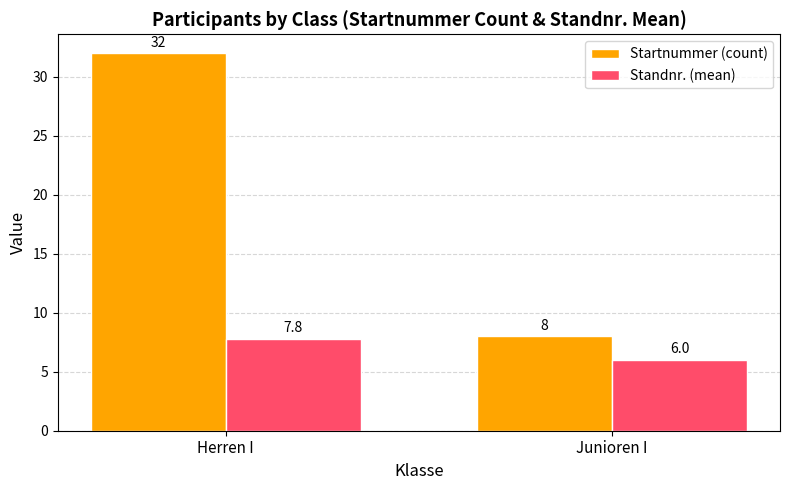

What is the greatest value displayed?

32.0